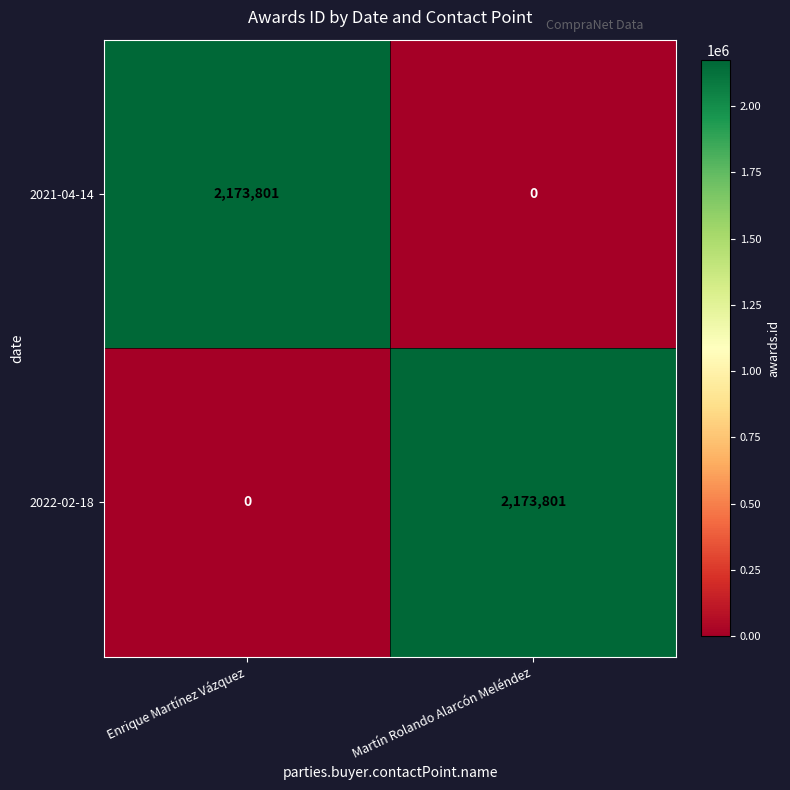

At which label is 2022-02-18 closest to 1086900?

Enrique Martínez Vázquez